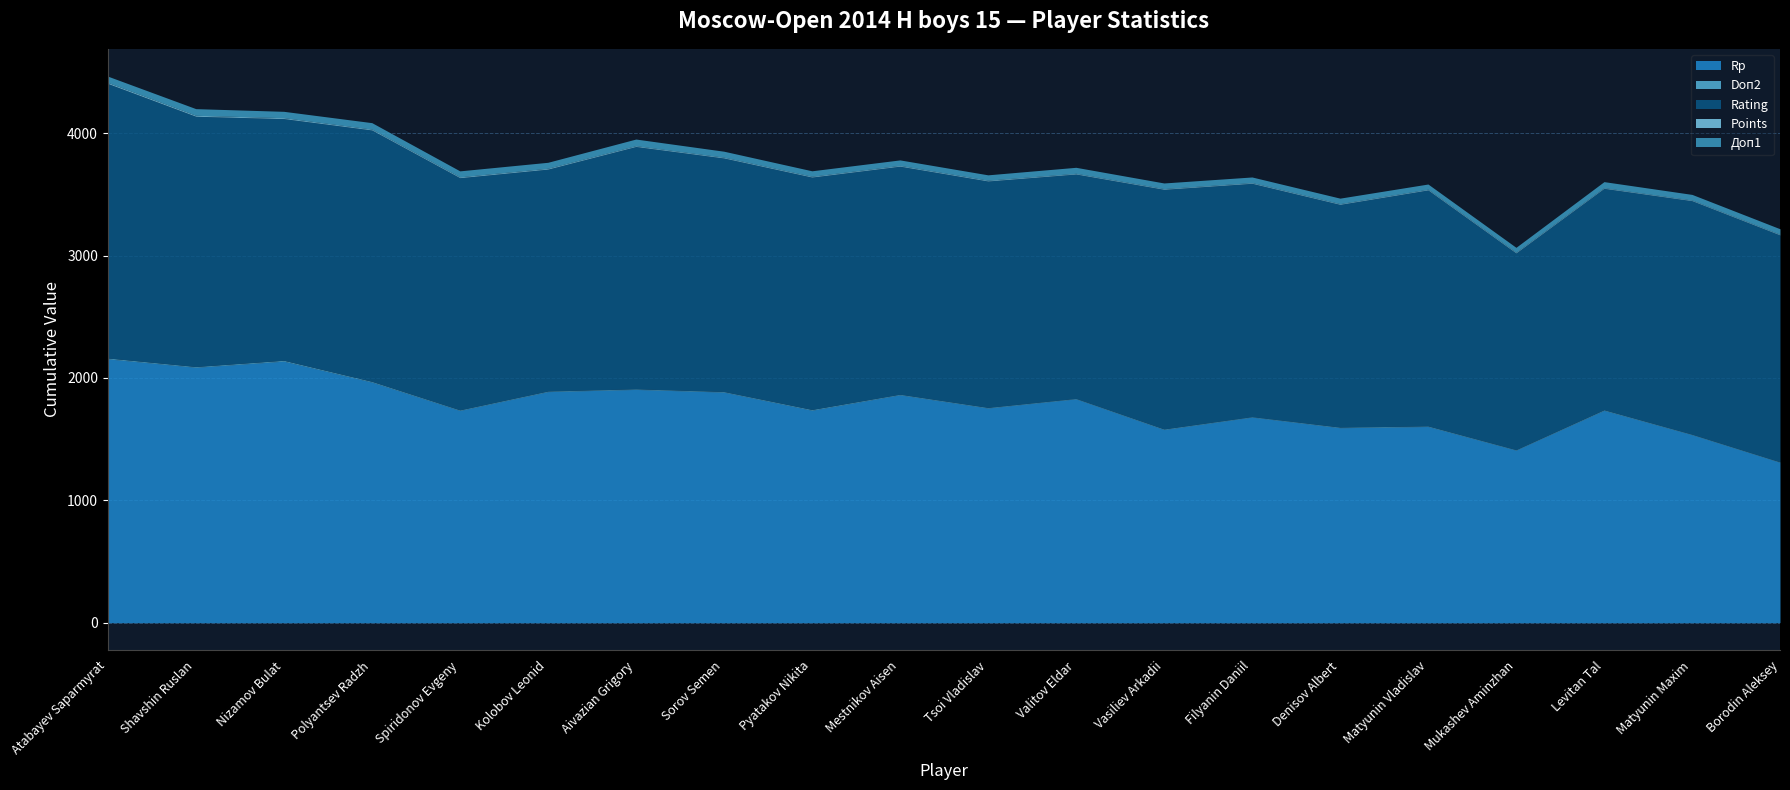

How many lines are shown in the chart?

5